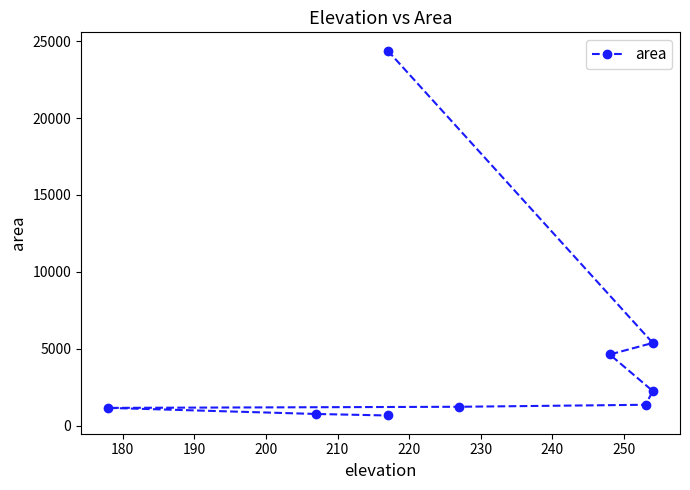

True or false: there are more than 0 points higher than both neighbors.

False